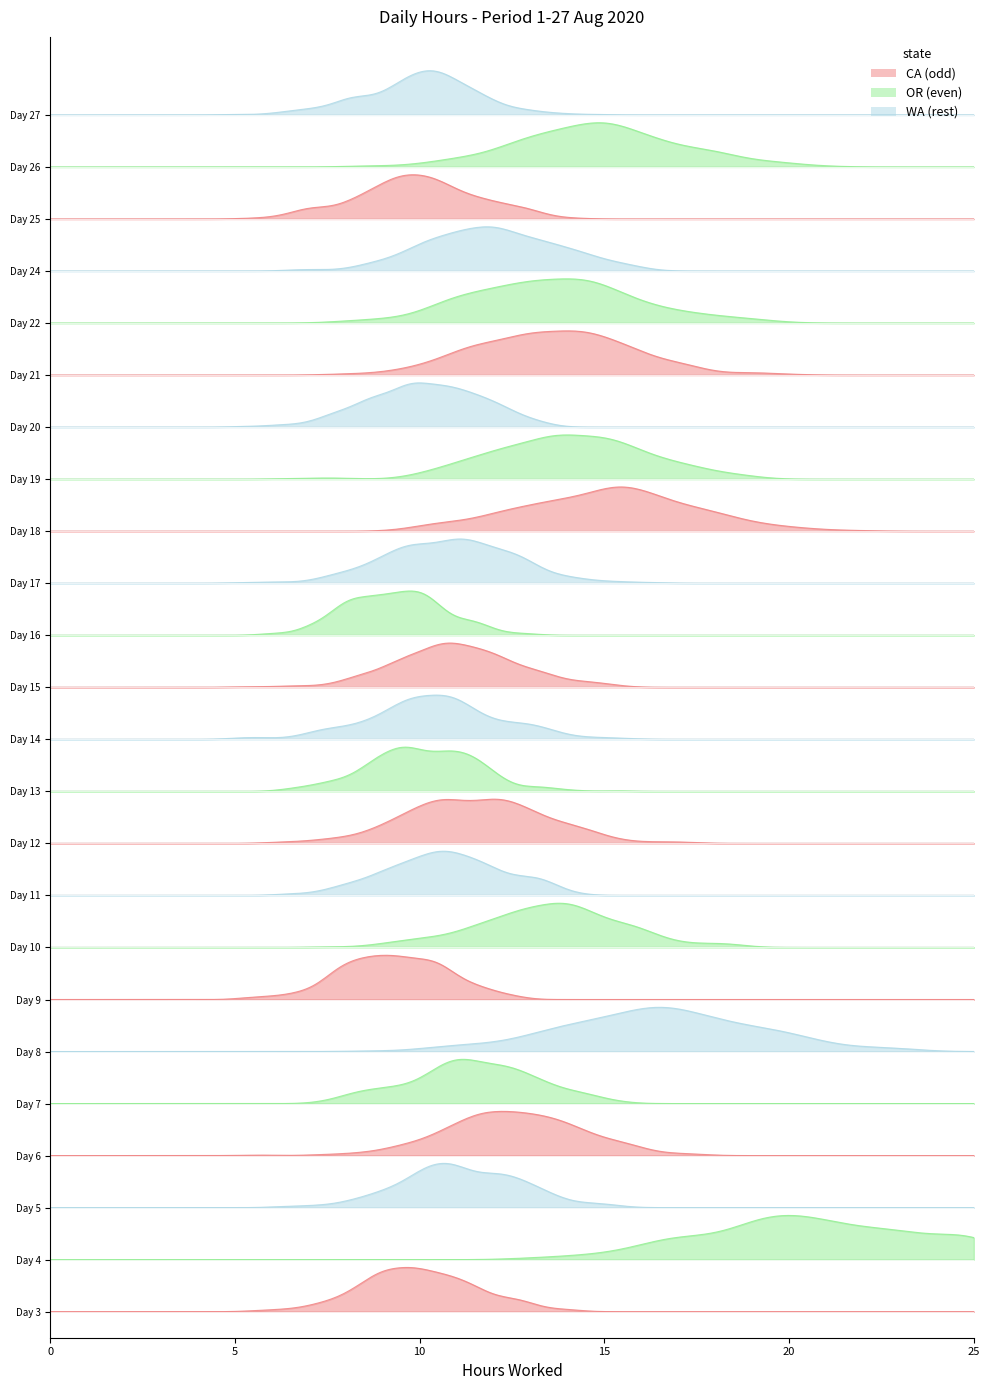

The value at 2 is -9.3. True or false?

False